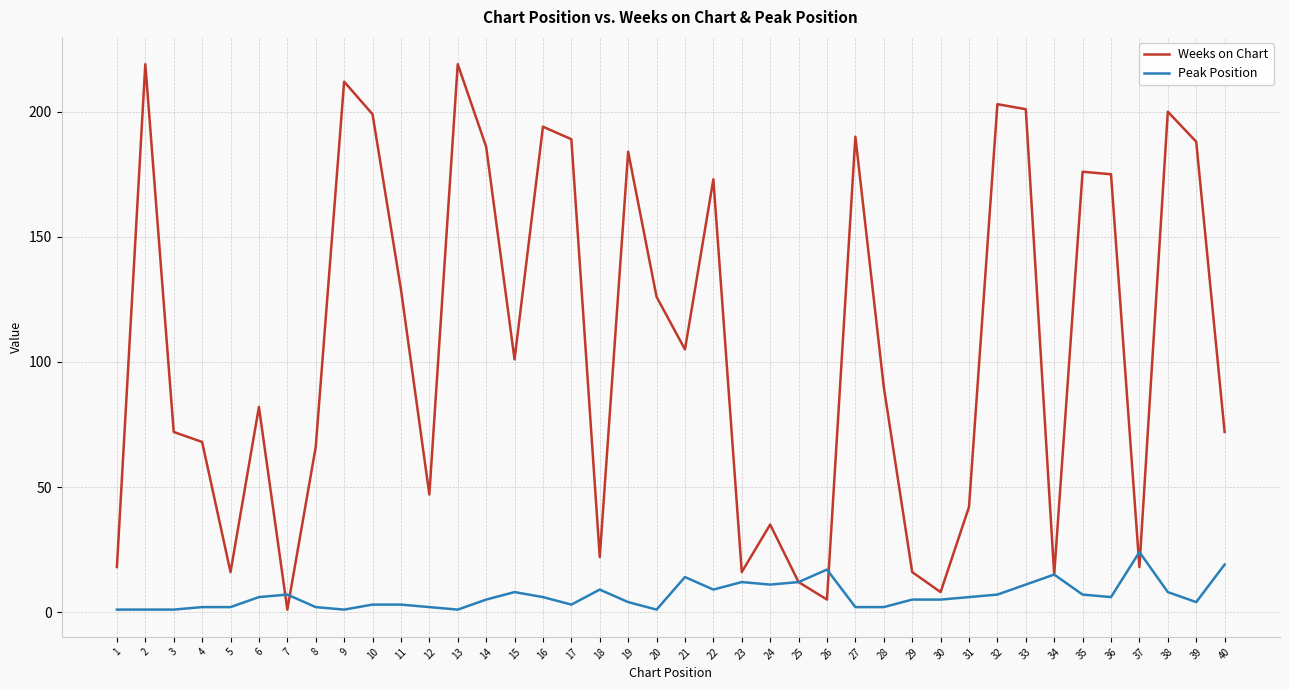

Count the number of categories in the chart.

40